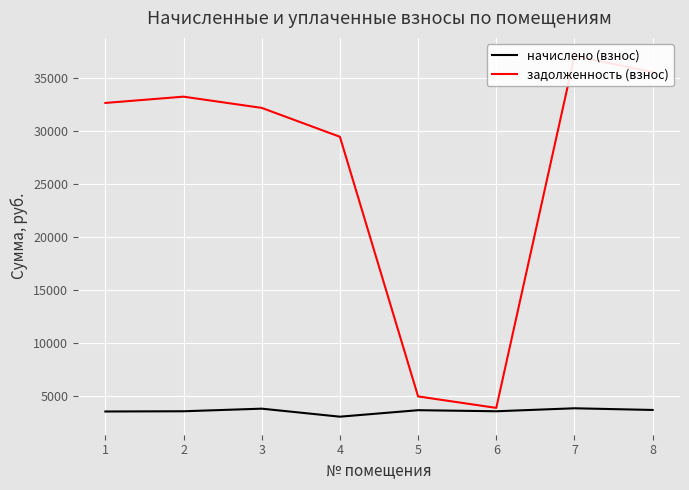

Reading right to left, list all the values displayed in this chart.

начислено (взнос): 3693.6	3852.0	3571.2	3672.0	3060.0	3816.0	3571.2	3549.6
задолженность (взнос): 35544.7	37069.2	3888.3	4970.1	29447.5	32170.4	33228.4	32637.6